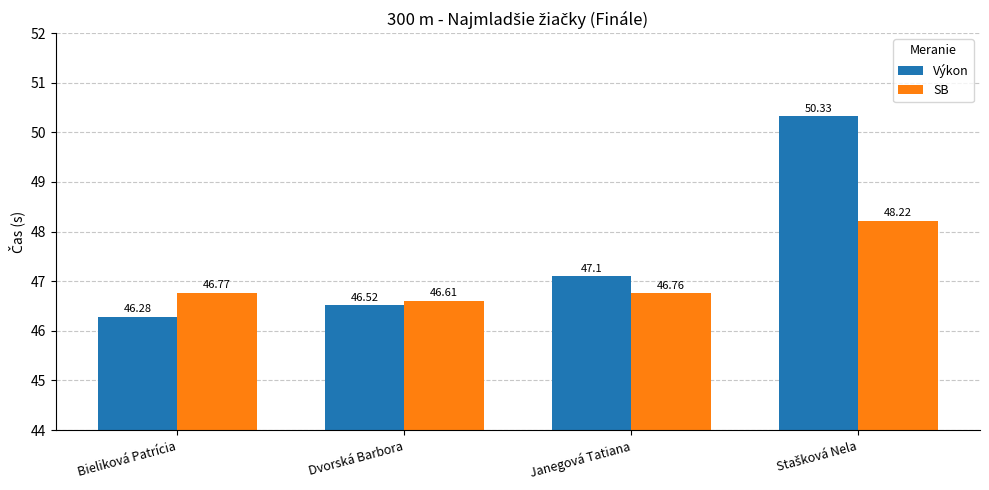

What is the sum of the Výkon values at Dvorská Barbora and Janegová Tatiana?

93.6